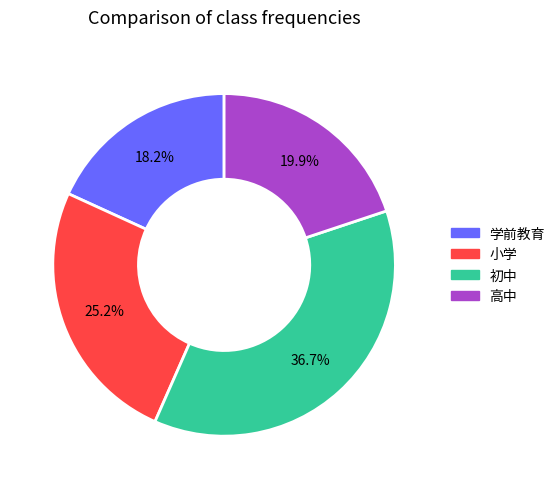

Is there a majority slice in this chart?

No